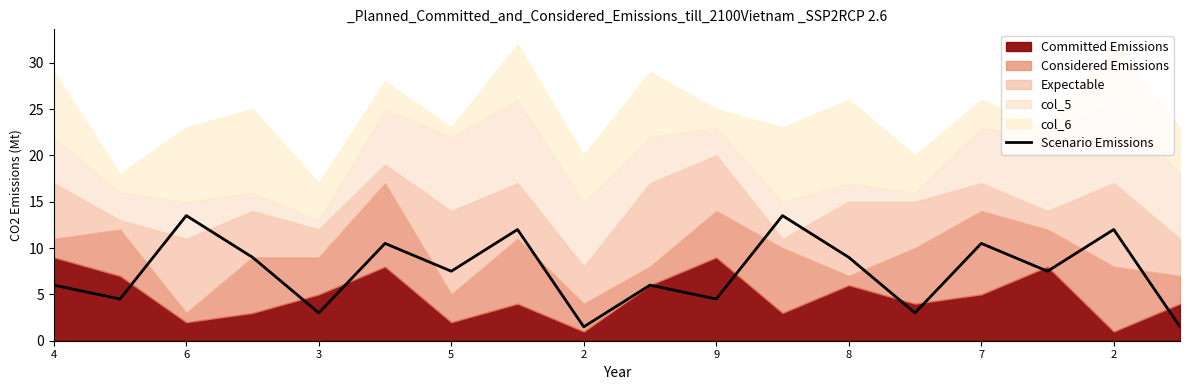

What is the sum of the values at 4 and 2?

18.0